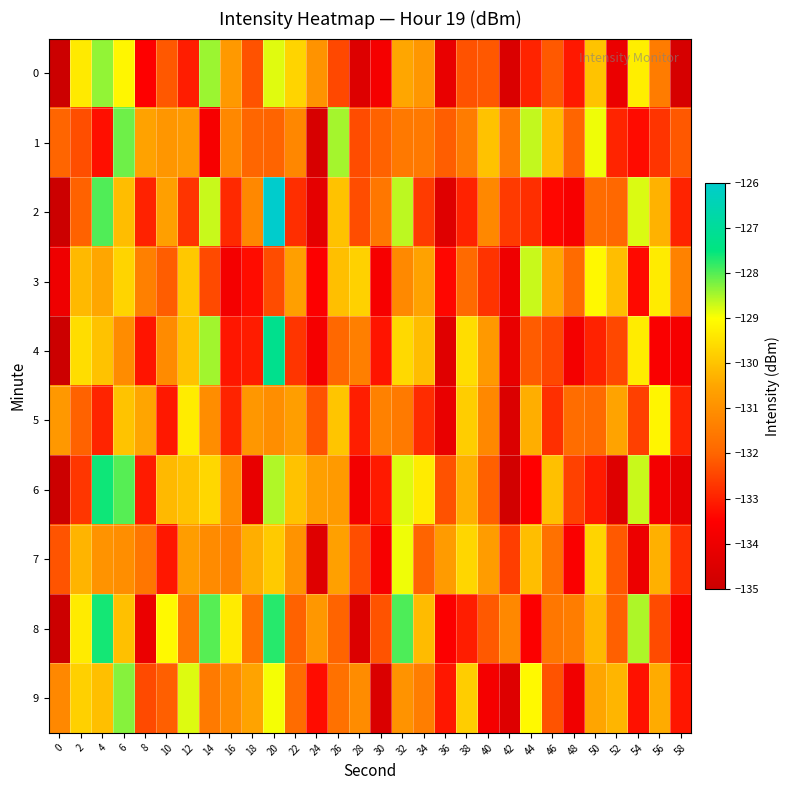

Between 44 and 12, which is larger?

44